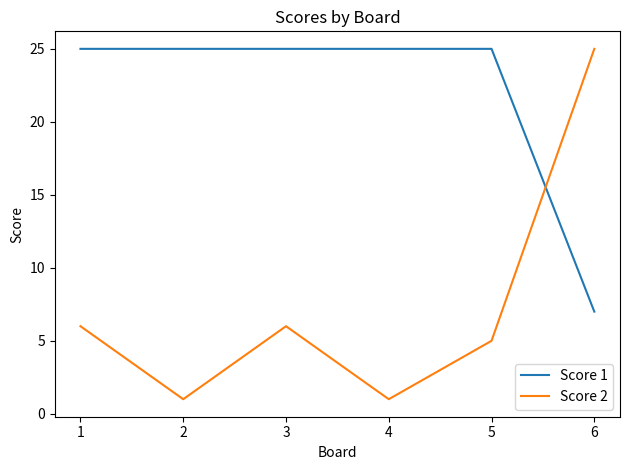

What is the sum of the Score 2 values at 6 and 1?

31